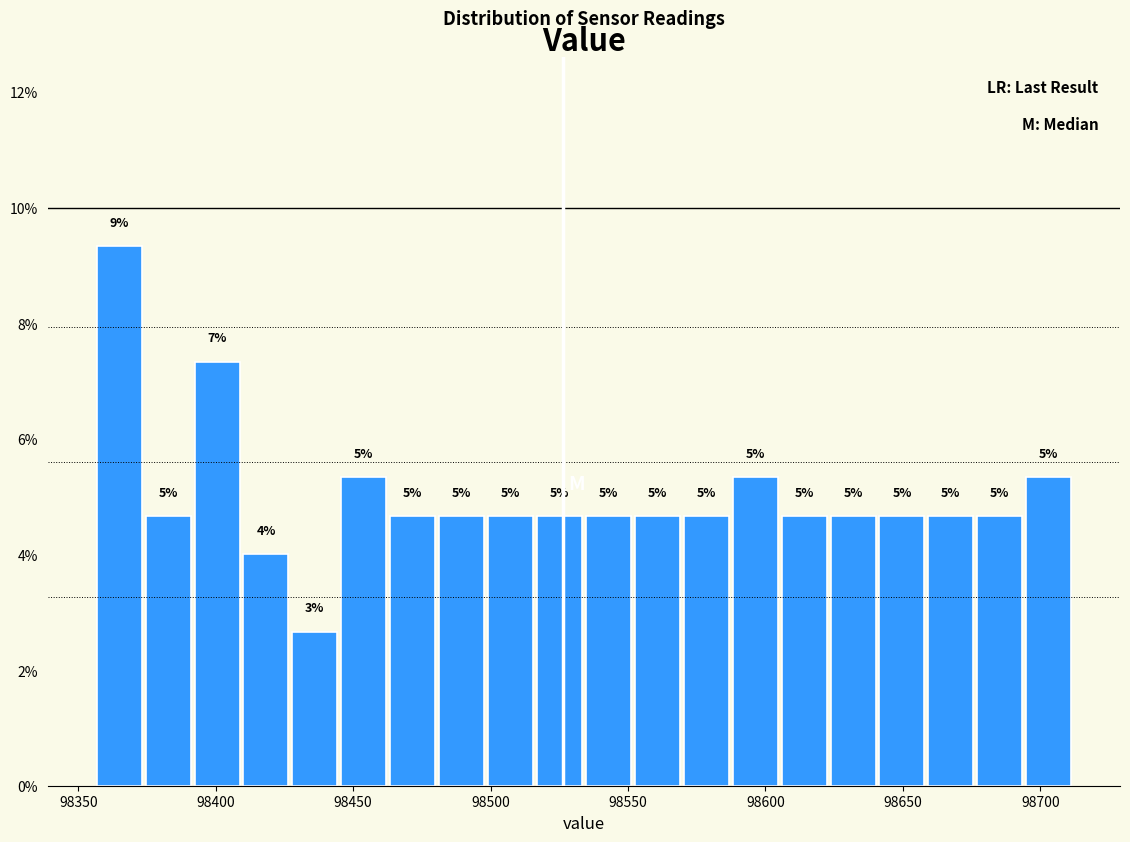

Around what value on the x-axis is the tallest bar? Give the approximate position of its centre, as read against the axis.

98365